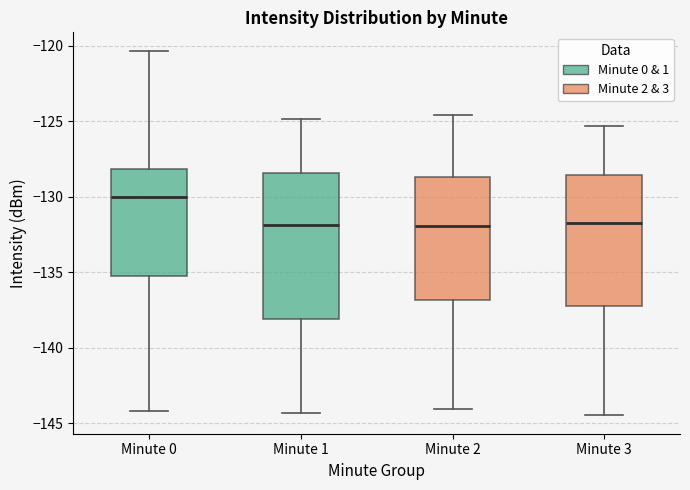

Reading left to right, read every box against the y-axis: the position of its median line, the range the box covers, and the ends of its whiskers. The values are not printed on the chart, so give them approximately, as read against the axis.

Minute 0: median -130.0, box -135.0 to -128.0, whiskers -144.0 to -120.5
Minute 1: median -132.0, box -138.0 to -128.5, whiskers -144.5 to -125.0
Minute 2: median -132.0, box -137.0 to -128.5, whiskers -144.0 to -124.5
Minute 3: median -131.5, box -137.5 to -128.5, whiskers -144.5 to -125.5